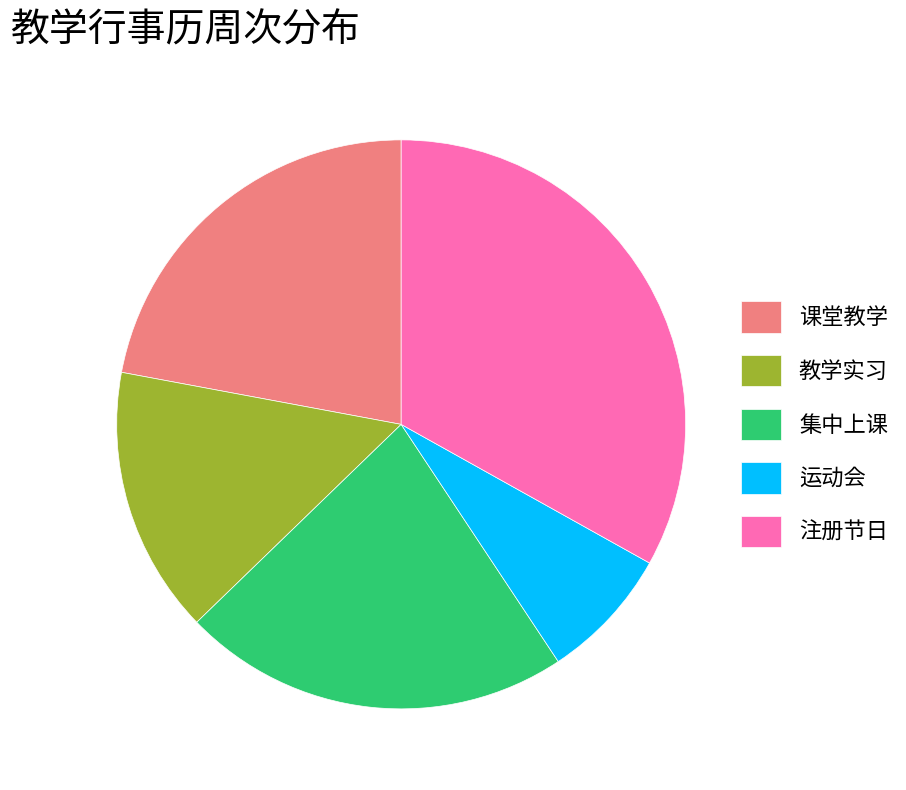

Do 课堂教学 and 运动会 together represent more than half of the pie?

No